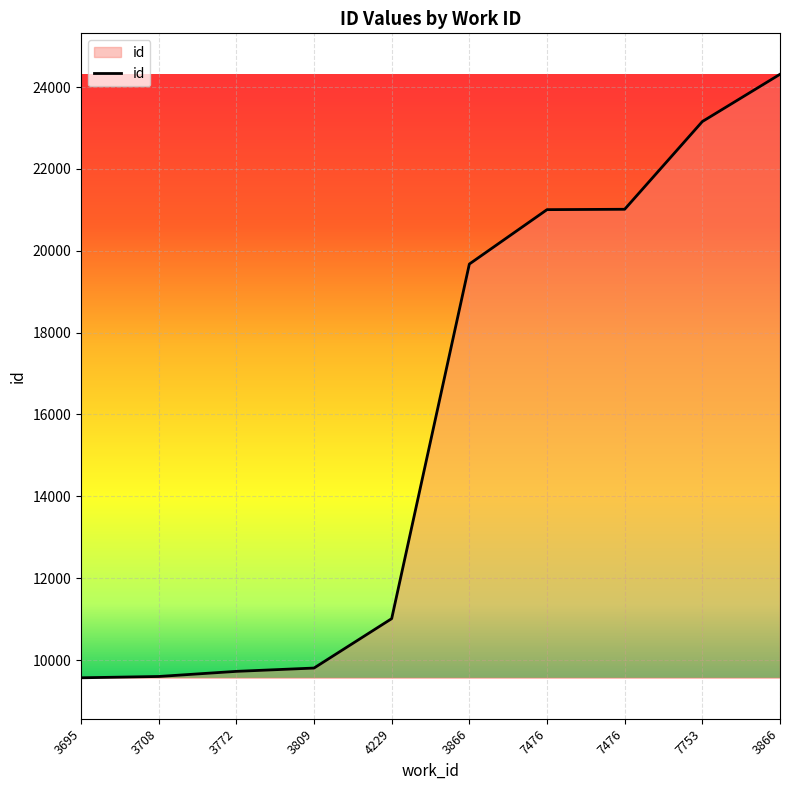

What is the maximum value shown in the chart?

24311